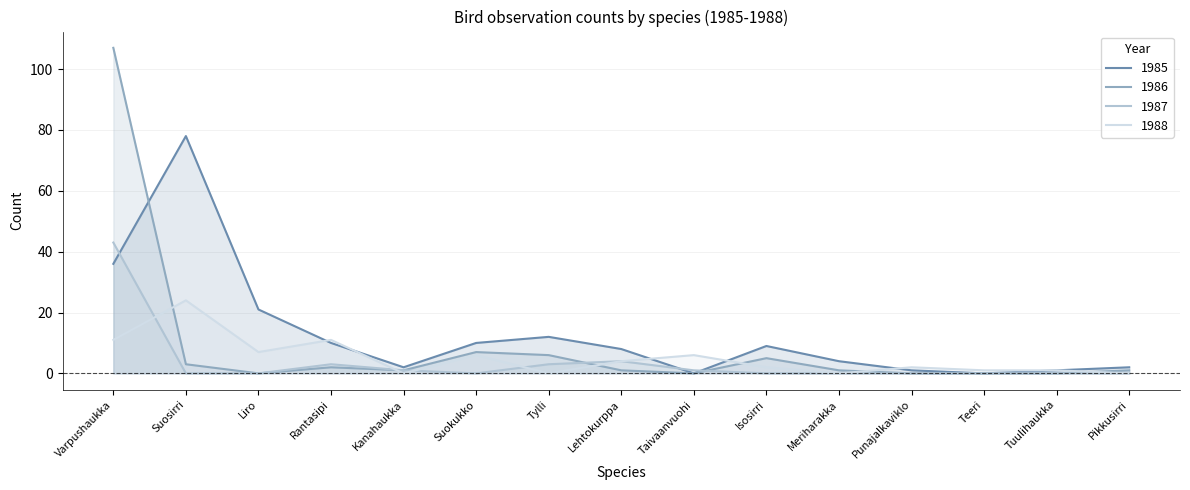

After their last crossing, which series has the higher values: 1988 or 1987?

1987